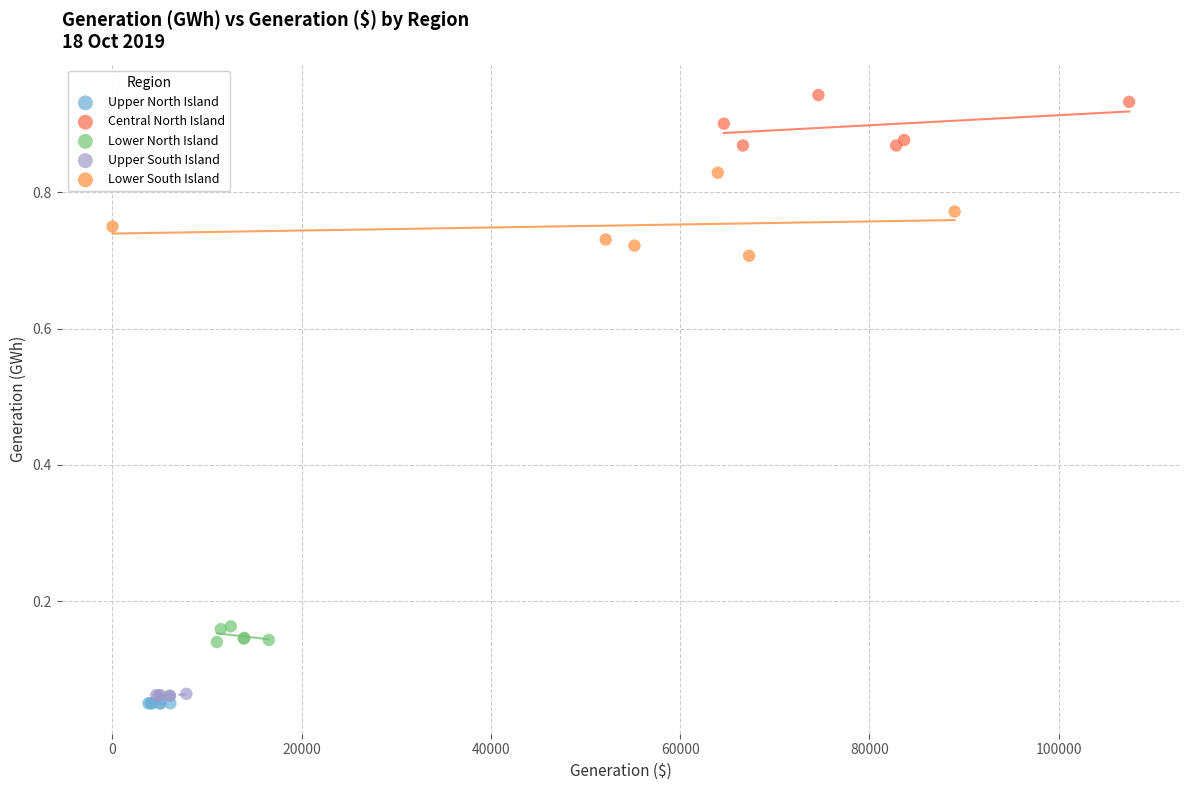

What are all the series names shown in the legend?

Upper North Island, Central North Island, Lower North Island, Upper South Island, Lower South Island